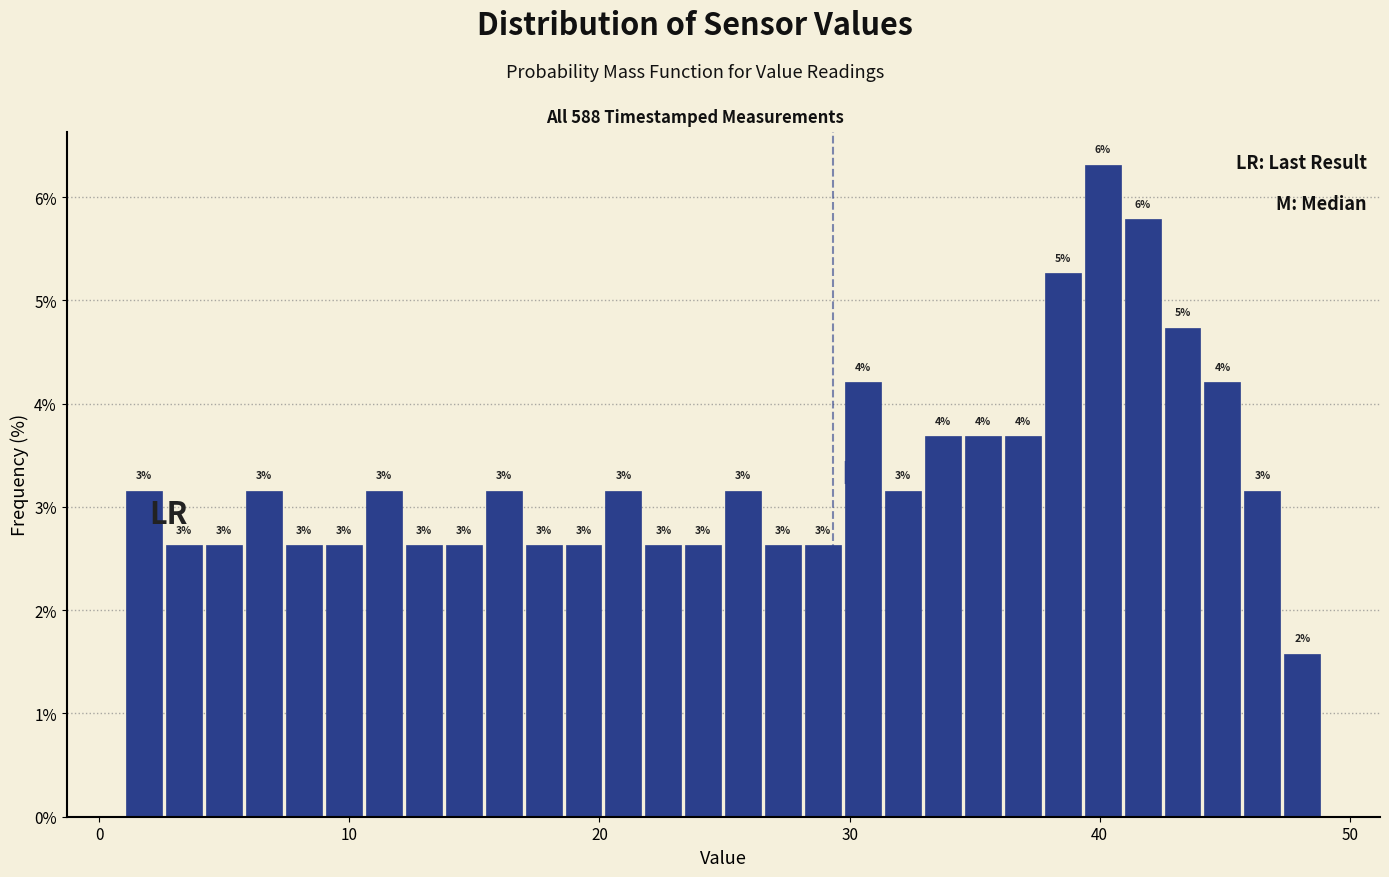

Read against the x-axis, roughly where is the centre of the tallest bar?

40